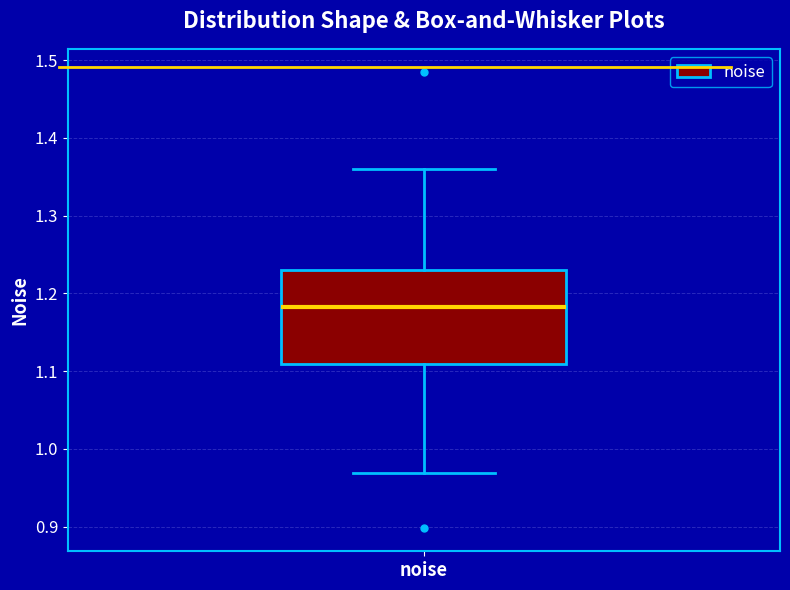

Where does the median line of the box for noise sit on the y-axis? The values are not printed on the chart, so give them approximately, as read against the axis.

1.18